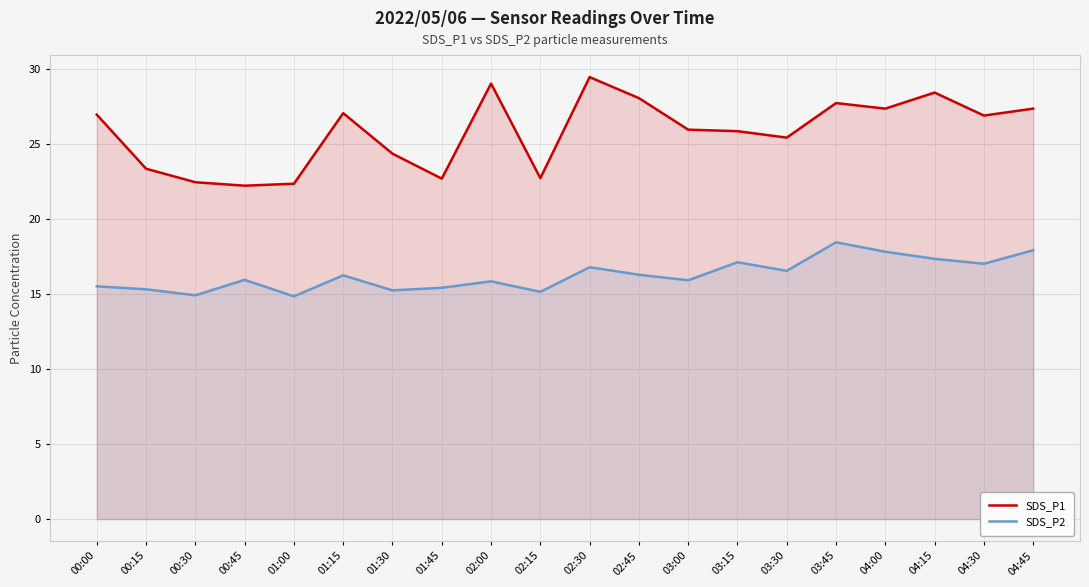

What is the label of the 19th point from the right?

00:15